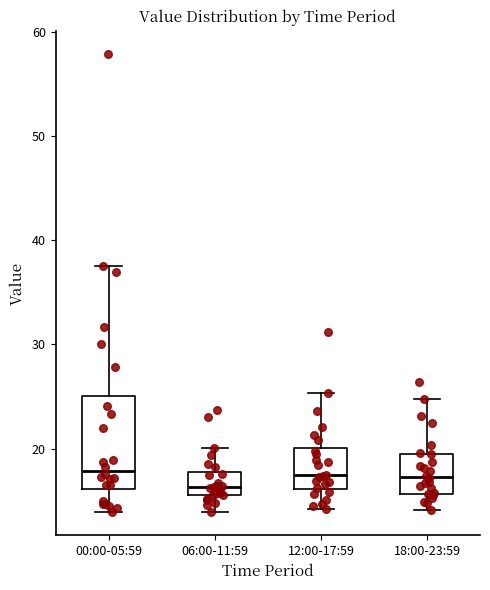

Reading left to right, transcribe this box plot: for each box, give where its median line is, the range the box spans, and where its two whiskers end, as read against the y-axis. The values are not printed on the chart, so give them approximately, as read against the axis.

00:00-05:59: median 18, box 16 to 25, whiskers 14 to 38
06:00-11:59: median 16 (inside the box), box 16 to 18, whiskers 14 to 20
12:00-17:59: median 17, box 16 to 20, whiskers 14 to 25
18:00-23:59: median 17, box 16 to 20, whiskers 14 to 25